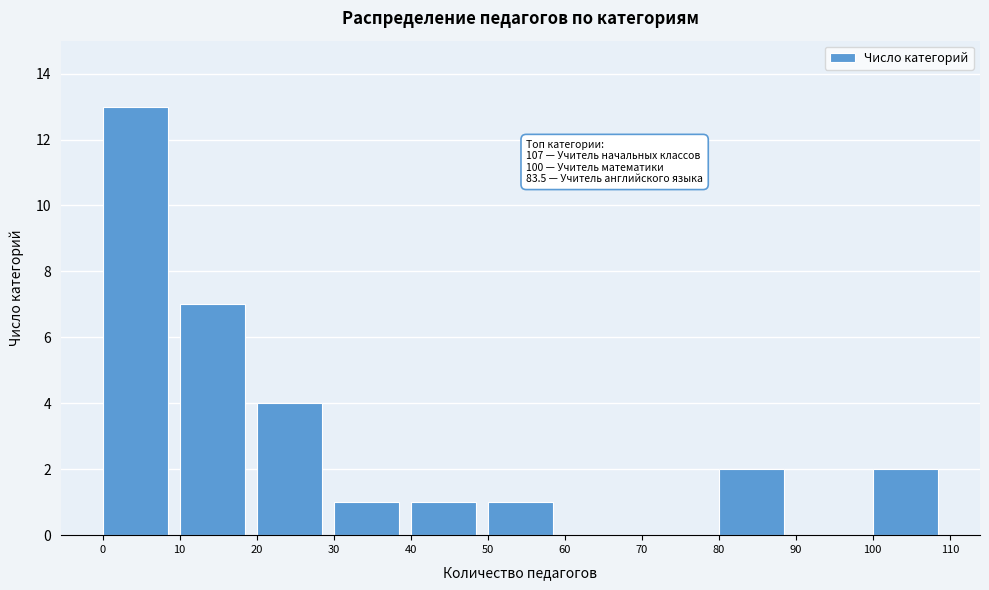

Over which range of the x-axis is the bar tallest?

0 to 10